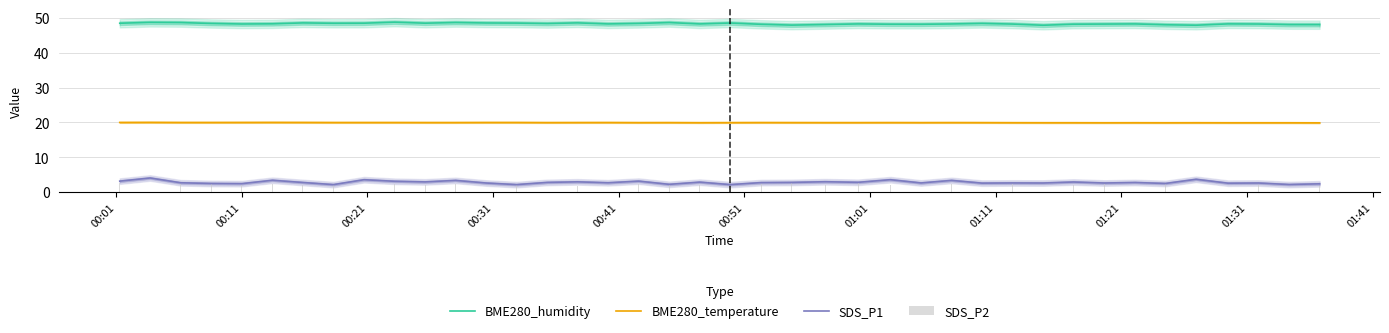

How many values in the BME280_humidity series exceed 48?

37